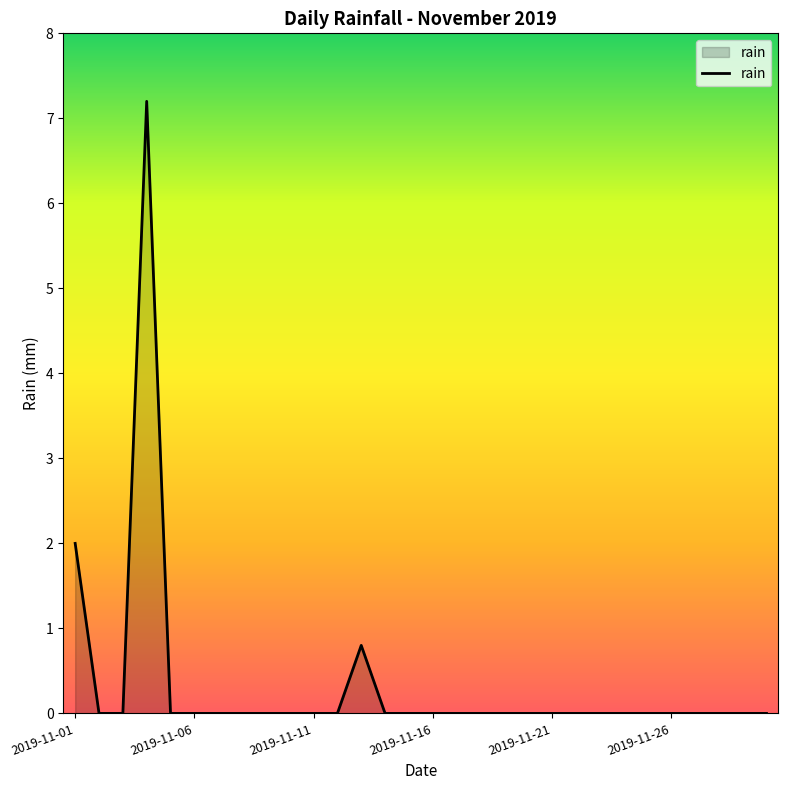

What is the maximum value shown in the chart?

7.2